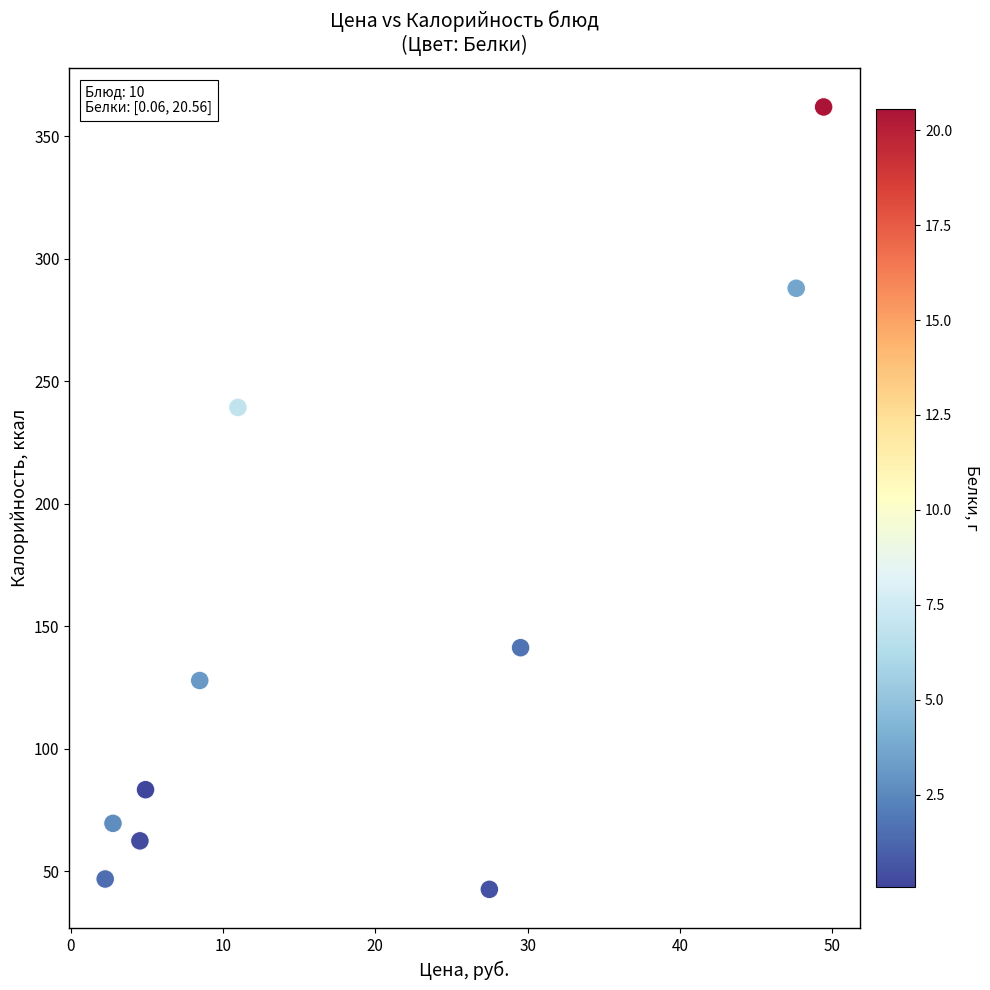

What is the average X value?

18.8